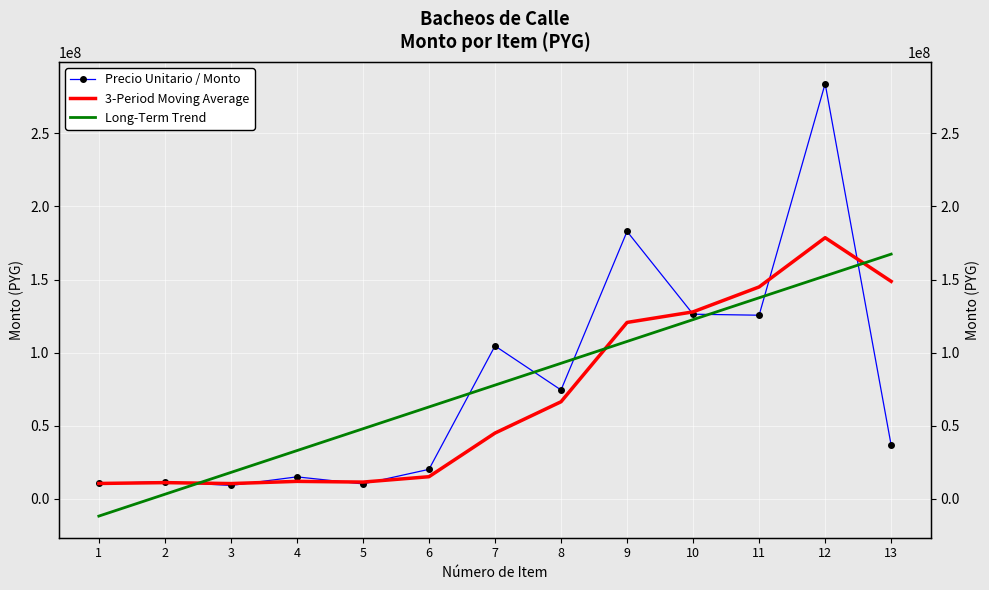

Is it true that 3-Period Moving Average equals 241320129.0 at 12?

False